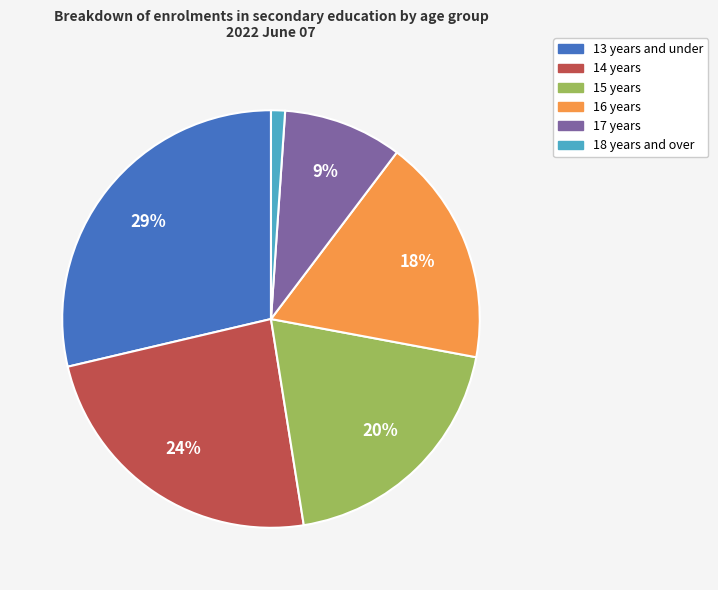

Rank the categories by value from highest to lowest.

13 years and under, 14 years, 15 years, 16 years, 17 years, 18 years and over